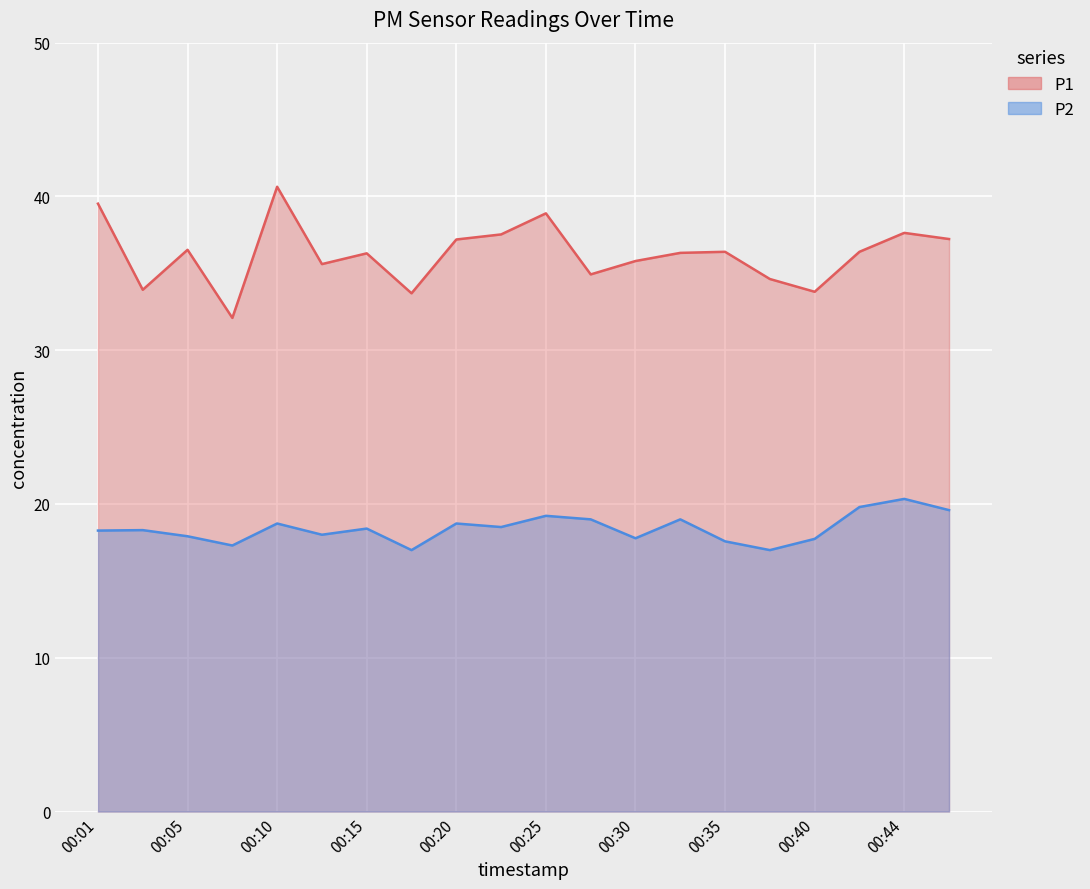

At which label does P2 reach its peak?

00:44